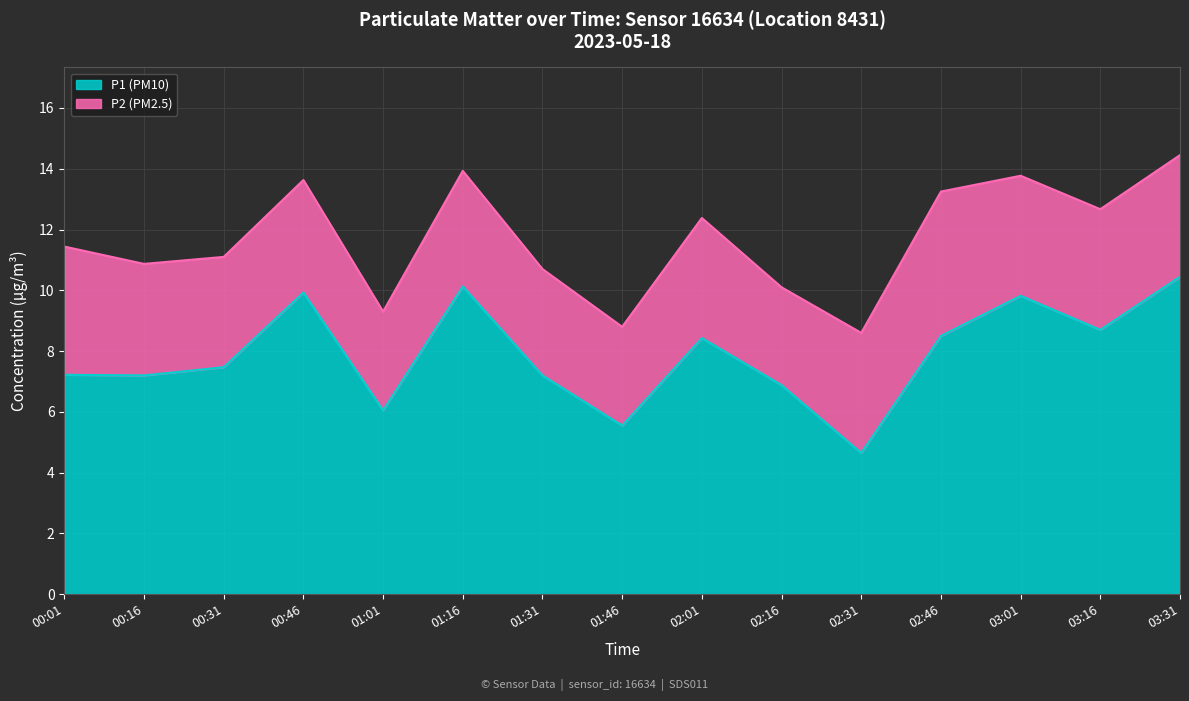

What value does the data have at 03:01?

9.8